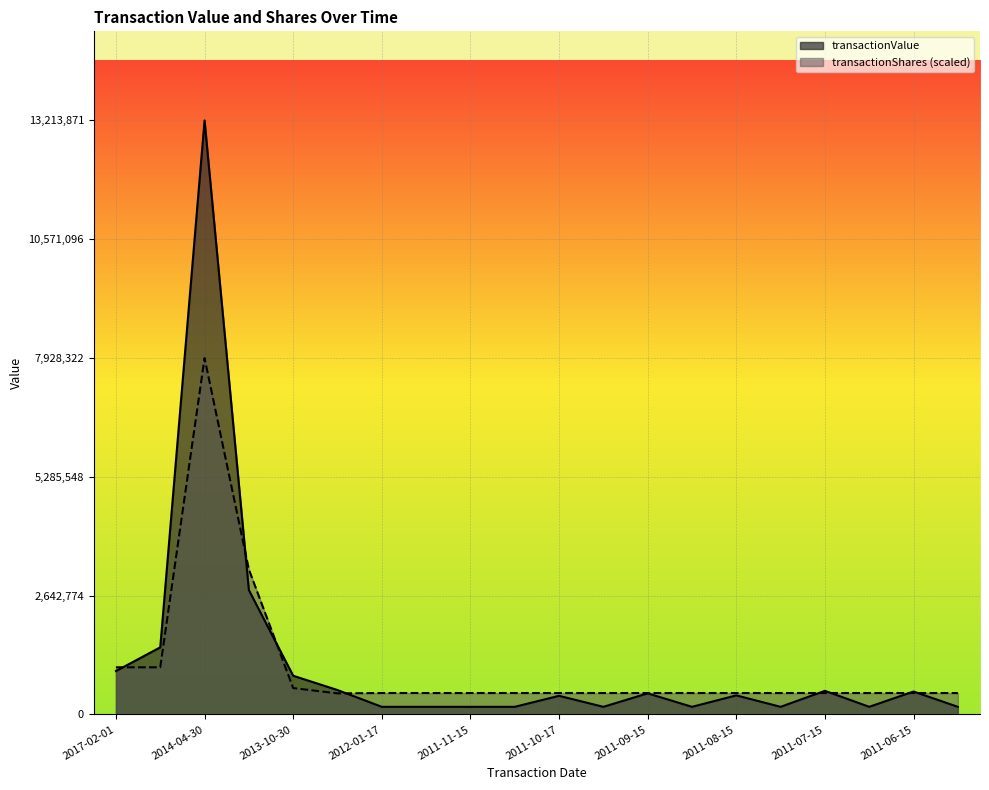

Which category has the lowest value in the transactionValue series?

2011-12-15